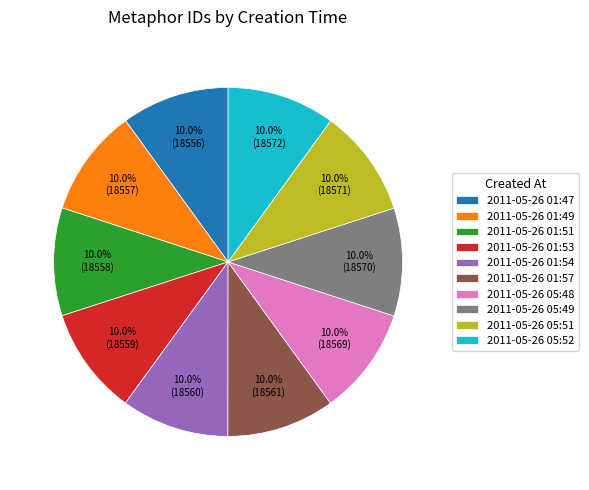

Is 2011-05-26 05:48 the majority of the pie?

No